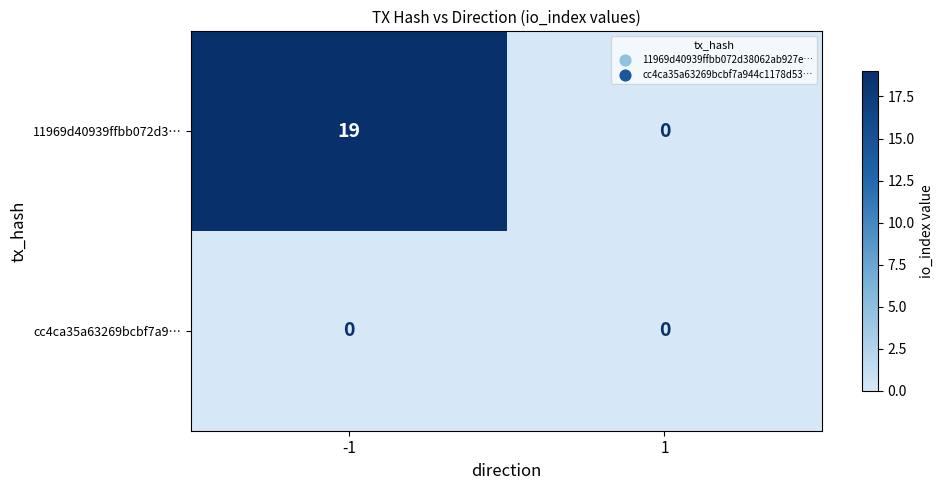

Between -1 and 1, which series saw the biggest shift?

11969d40939ffbb072d3…